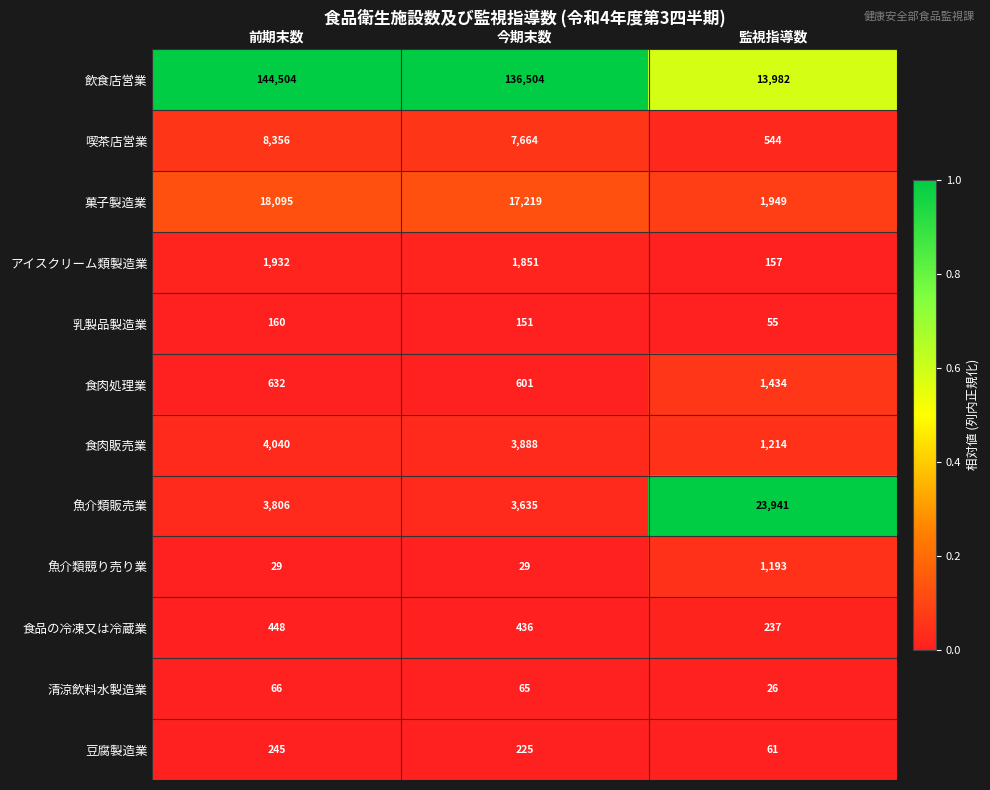

True or false: 食肉販売業 has a value of 4040 at 前期末数.

True